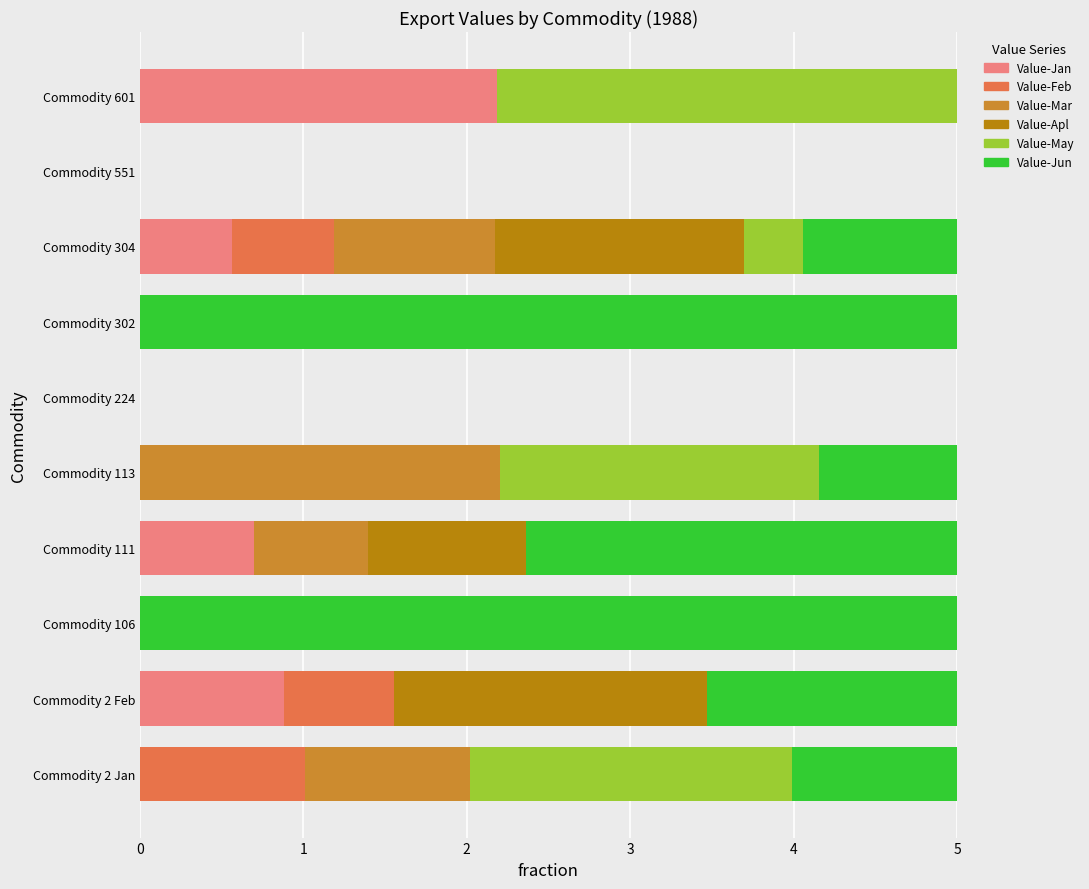

Which category has the highest value in the Value-Jan series?

Commodity 601